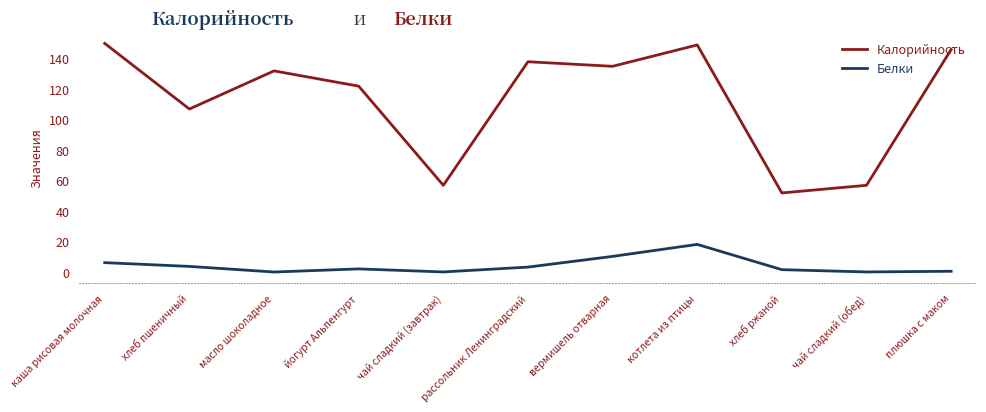

List the series in order of their peak value, highest first.

Калорийность, Белки